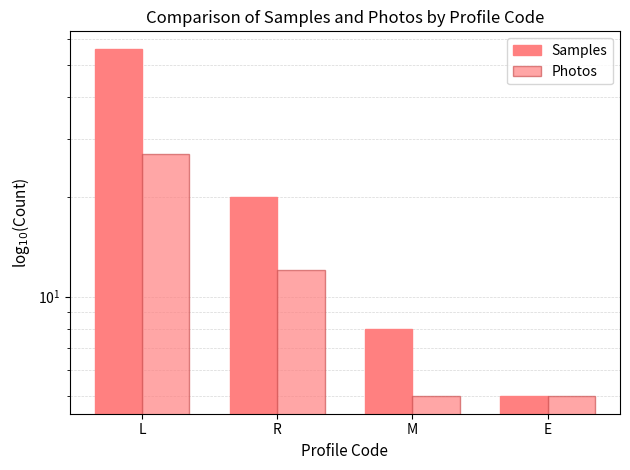

At which label is Samples closest to 30?

R